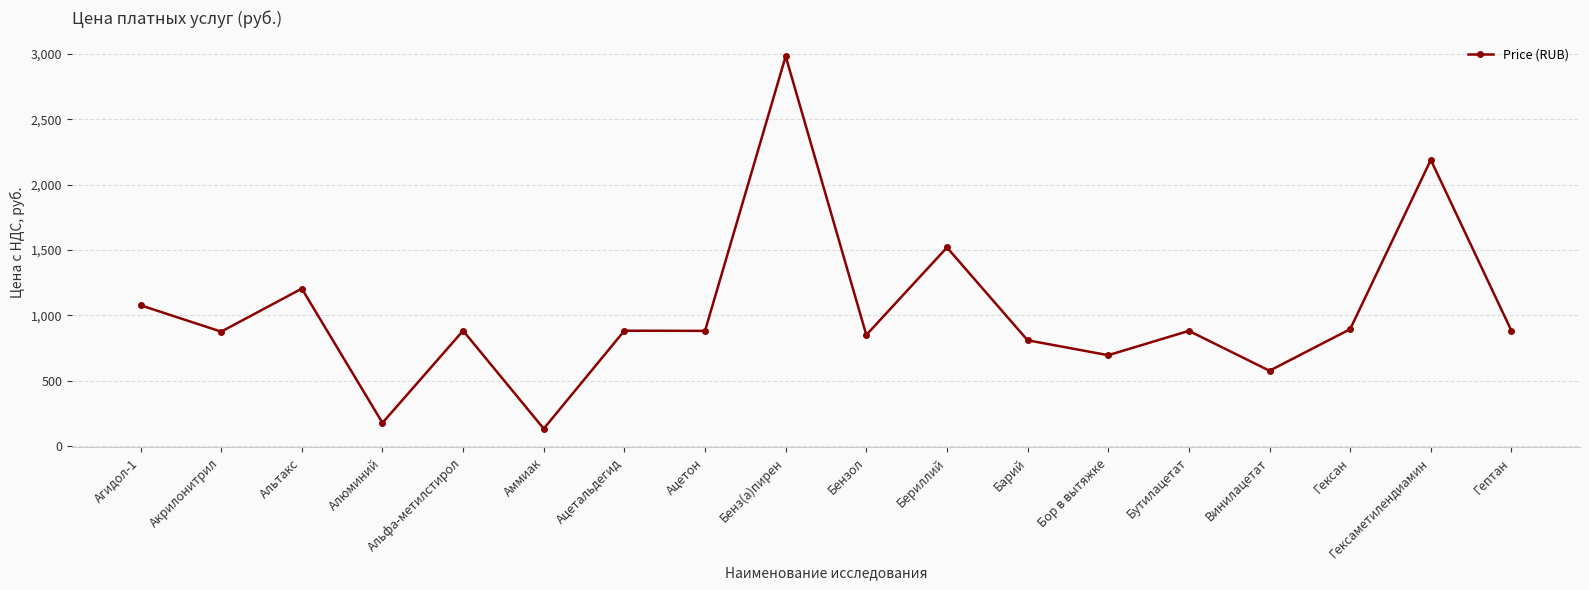

Count the number of categories in the chart.

18